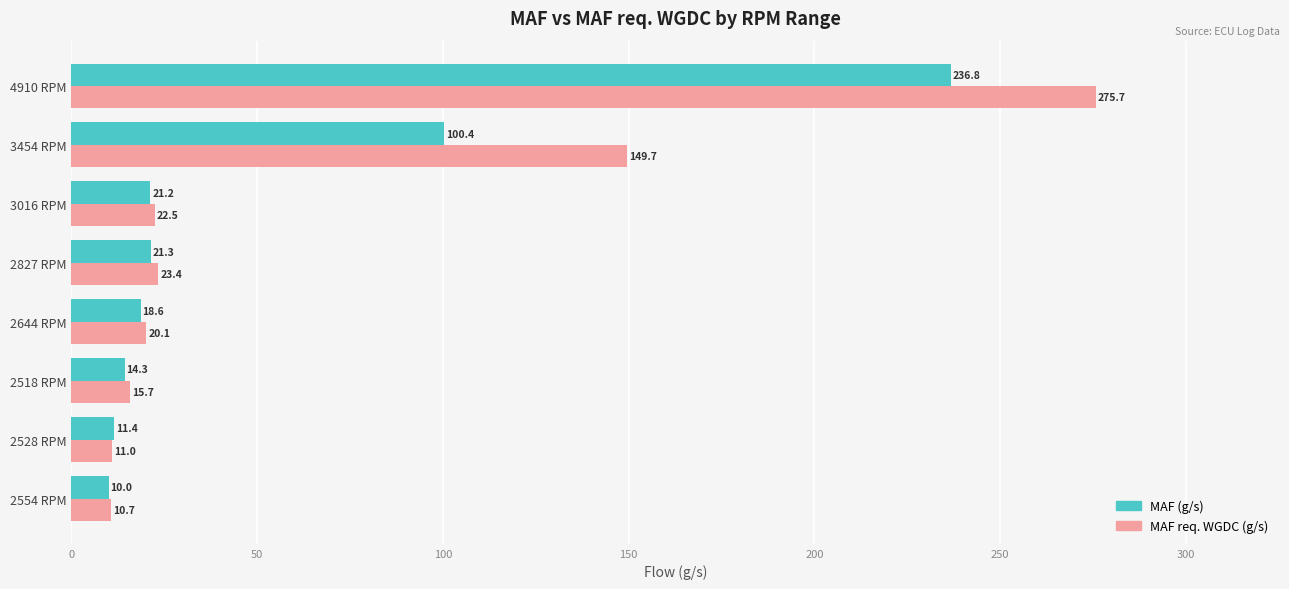

What is the difference between the maximum and second lowest values in the MAF req. WGDC (g/s) series?

264.7